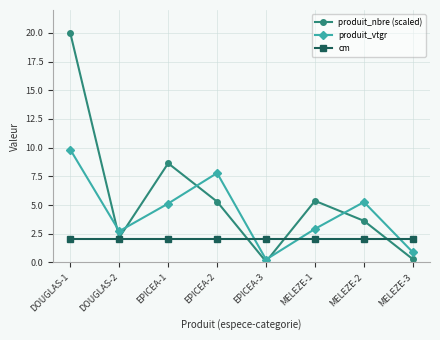

At which label does produit_vtgr first exceed 5?

DOUGLAS-1